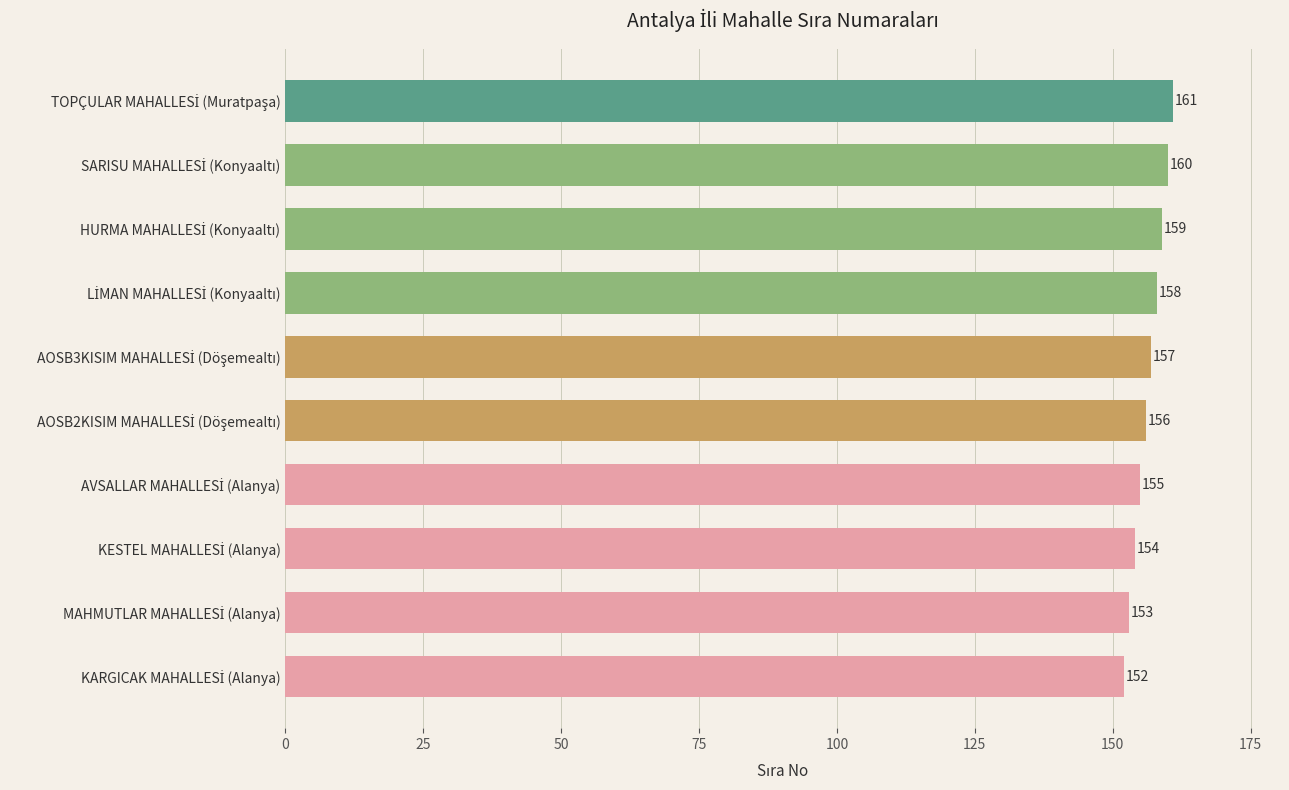

What is the difference between the second highest and second lowest values?

7